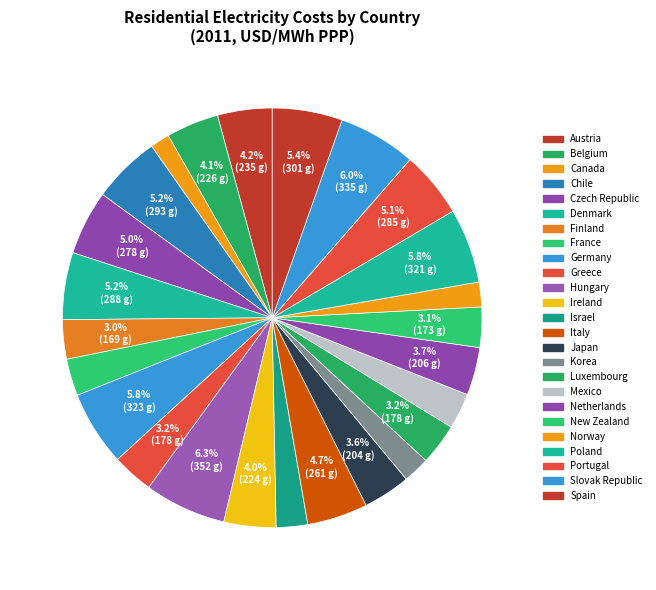

Rank the categories by value from lowest to highest.

Canada, Norway, Korea, Israel, Mexico, France, Finland, New Zealand, Luxembourg, Greece, Japan, Netherlands, Ireland, Belgium, Austria, Italy, Czech Republic, Portugal, Denmark, Chile, Spain, Poland, Germany, Slovak Republic, Hungary